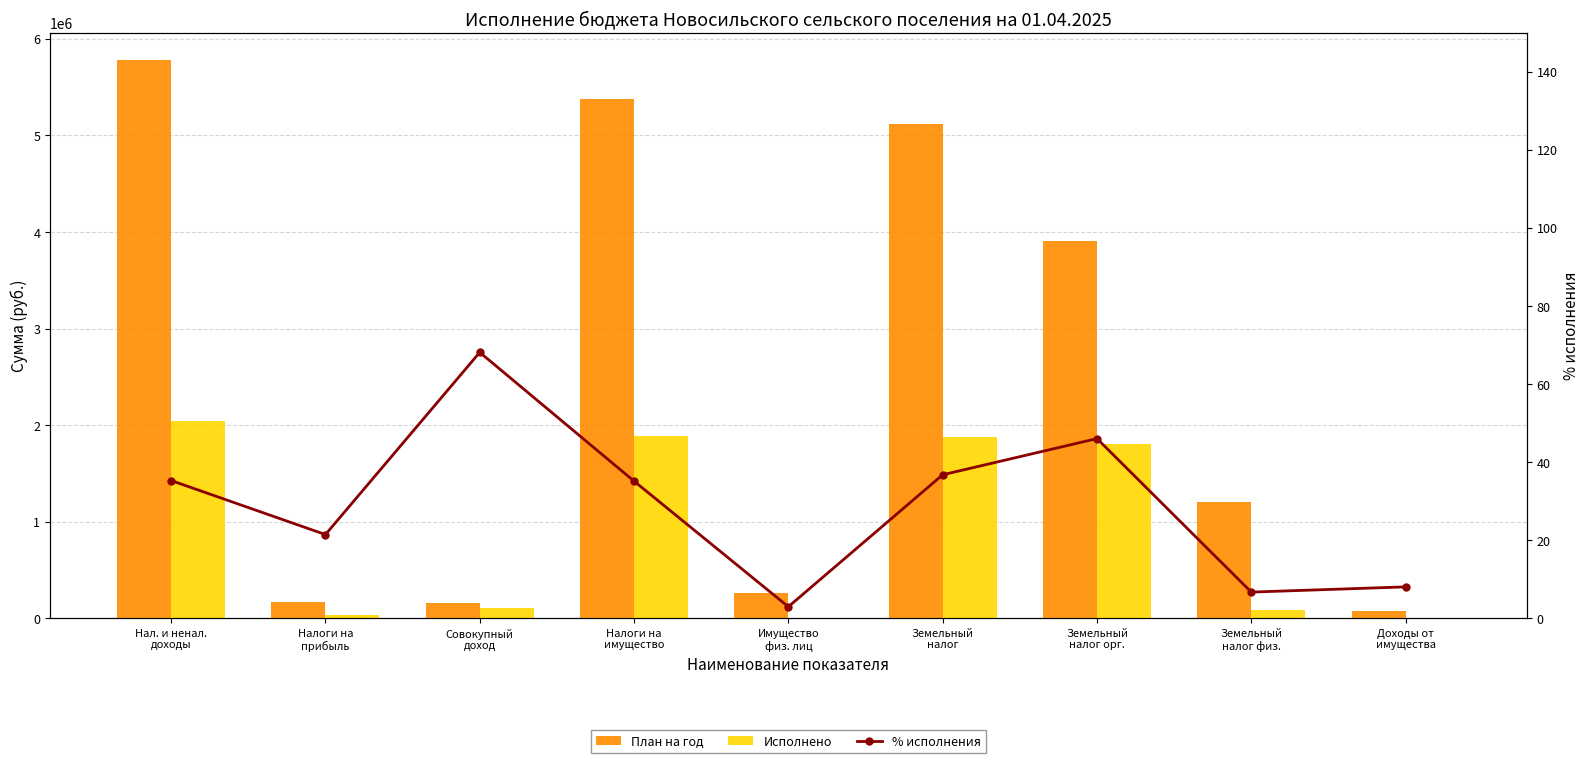

Rank the series by their maximum value, from highest to lowest.

План на год, Исполнено, % исполнения